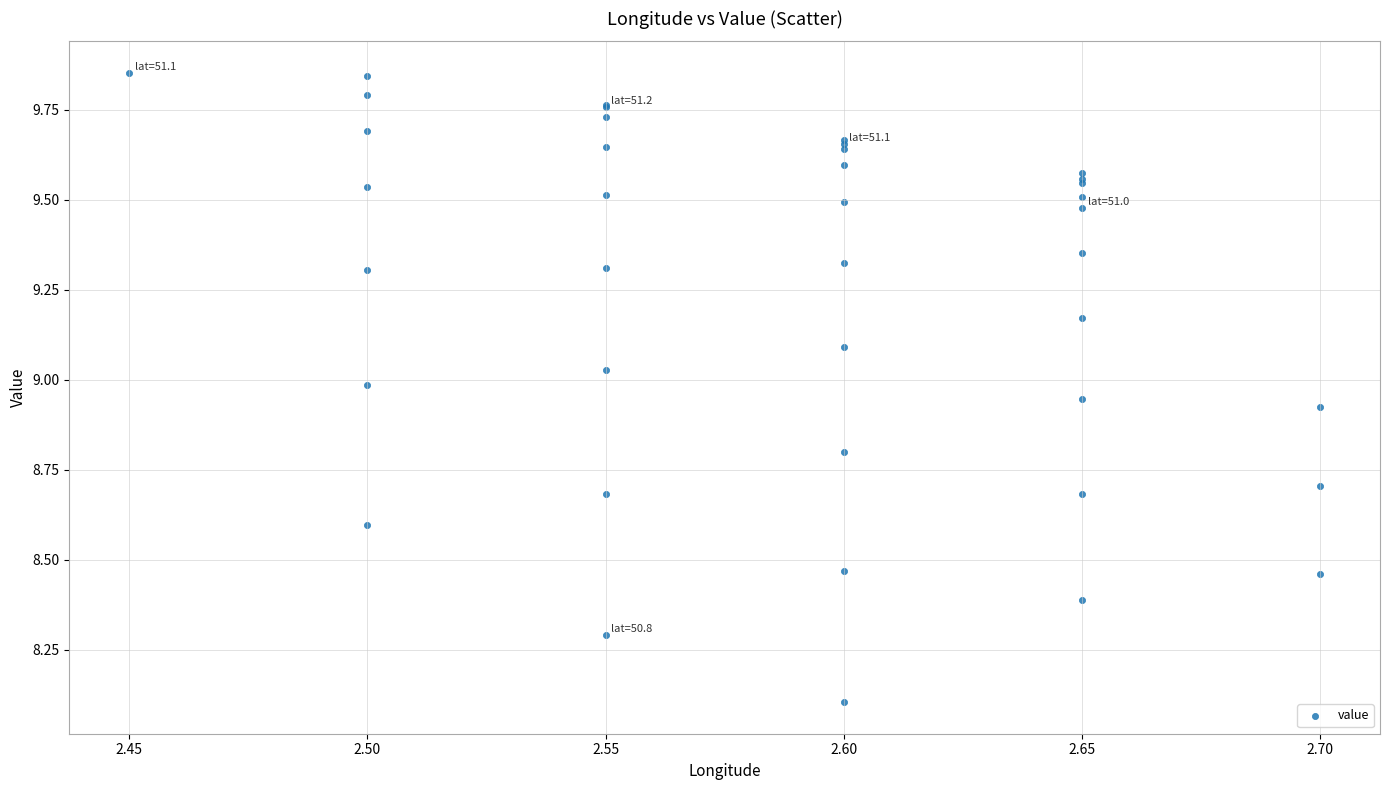

What Y value in the scatter plot is closest to 8?

8.1